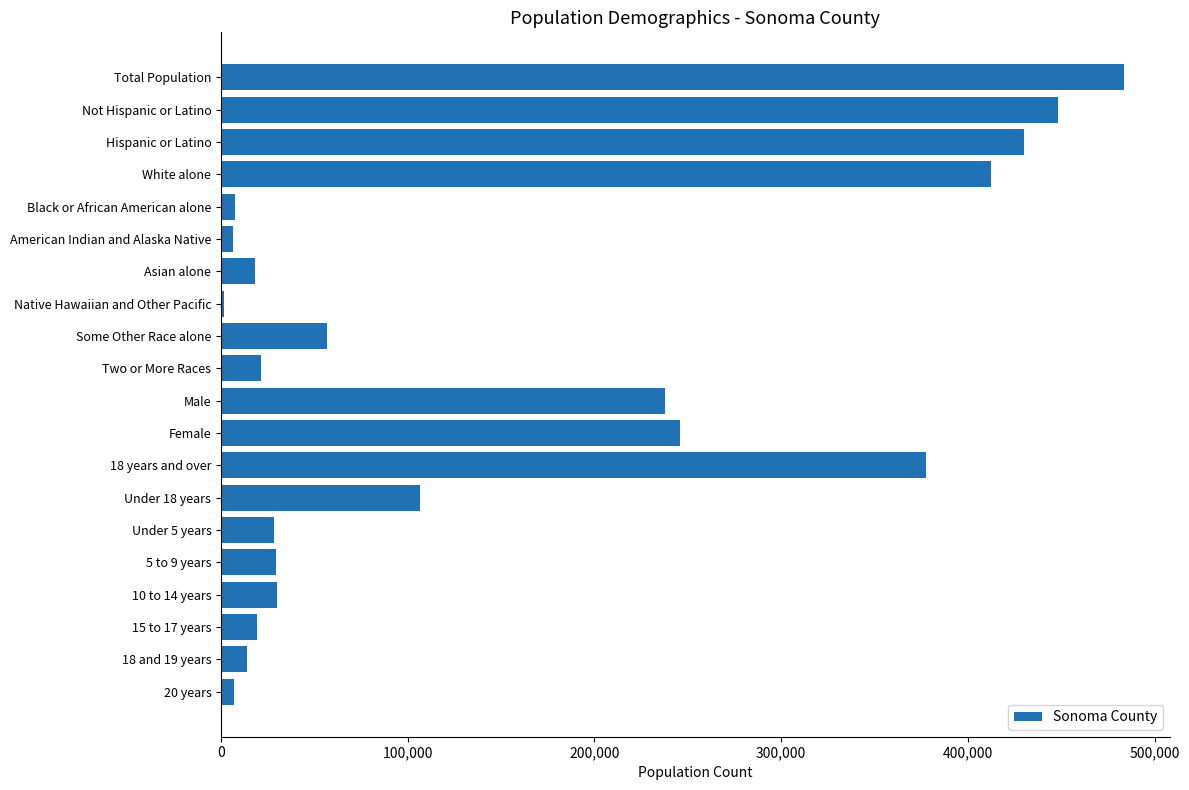

Is it true that the value at 18 years and over is 503813?

False